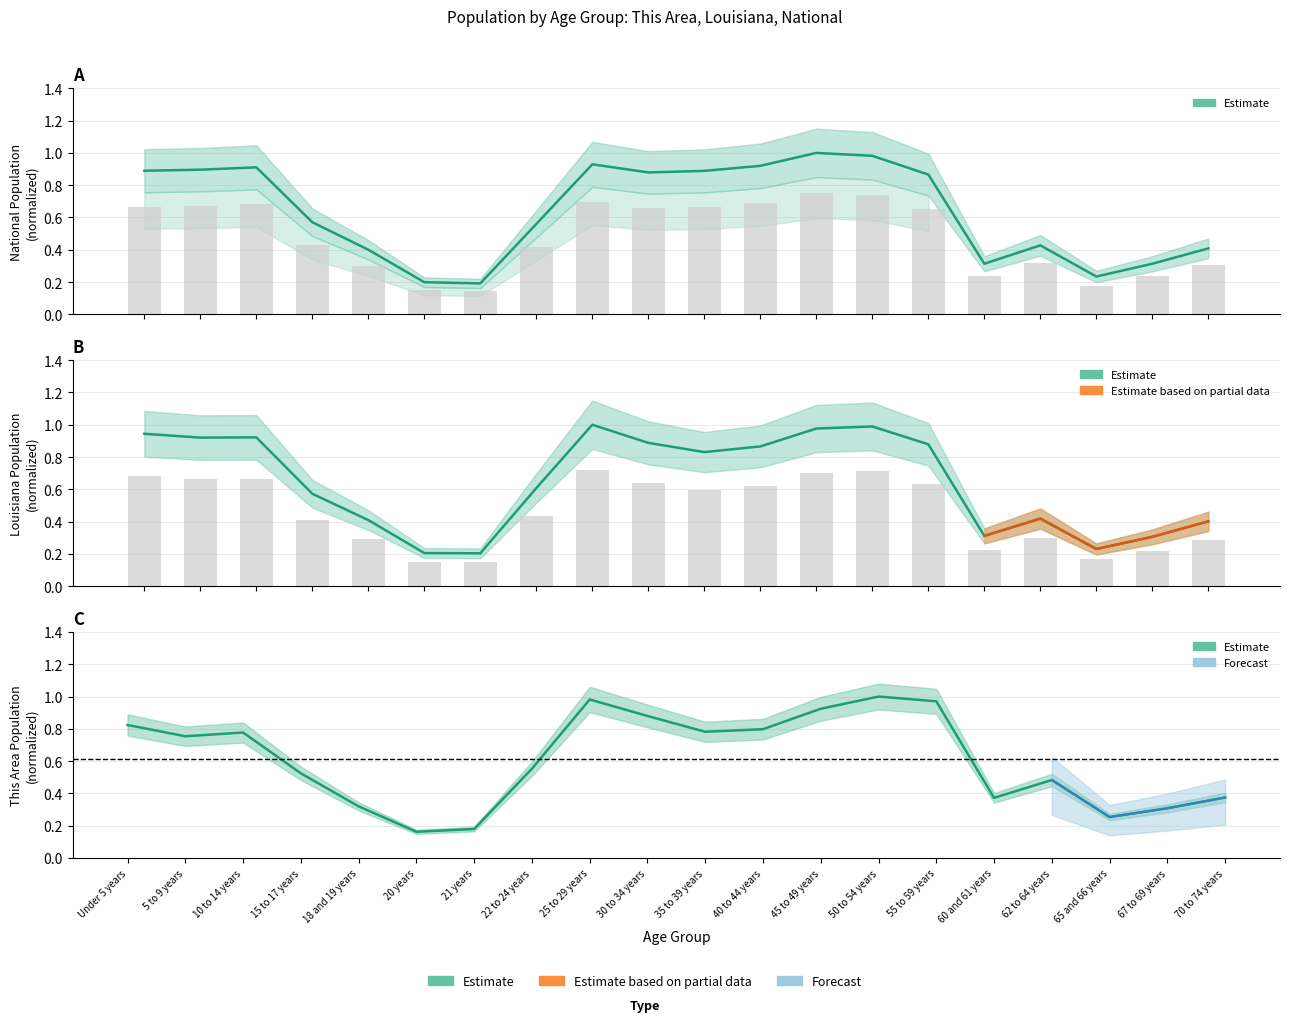

What is the sum of the National values at 60 and 61 years and 25 to 29 years?

1.2